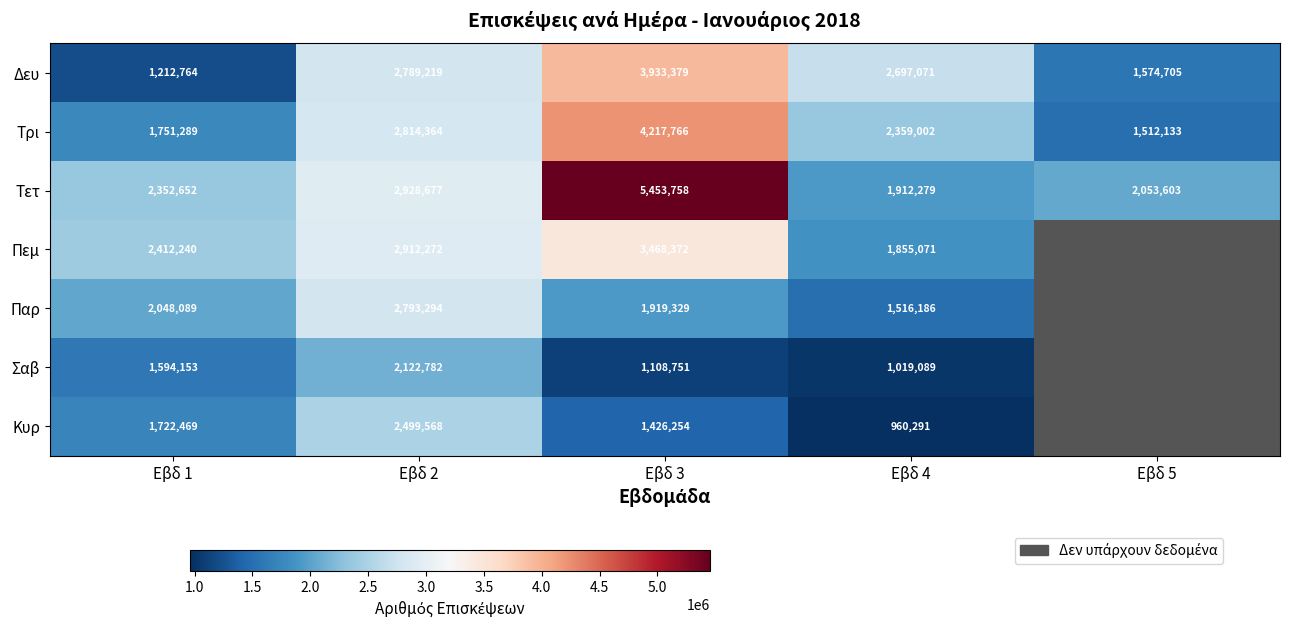

How many data points in Τρι are above 2359002?

2